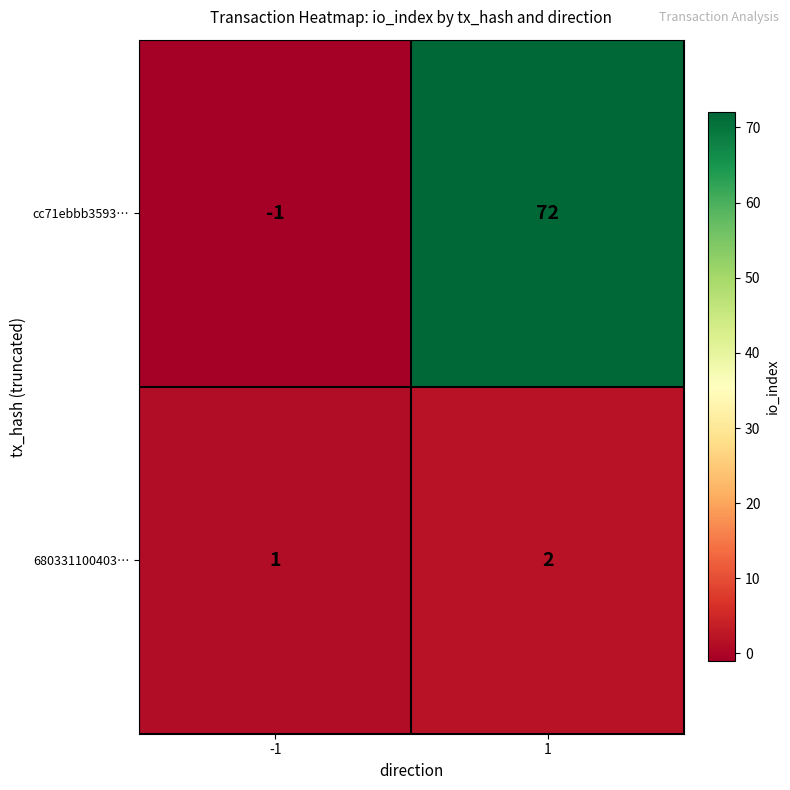

What is the difference between the cc71ebbb3593… values at -1 and 1?

73